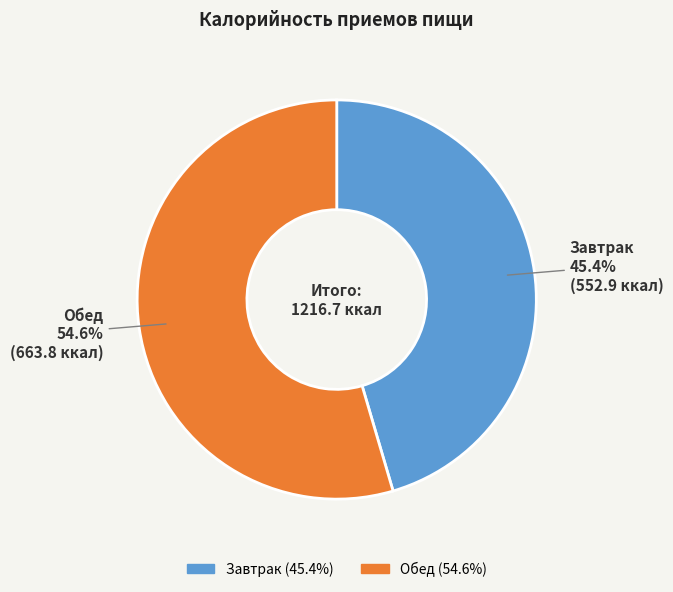

Which category accounts for the majority?

Обед